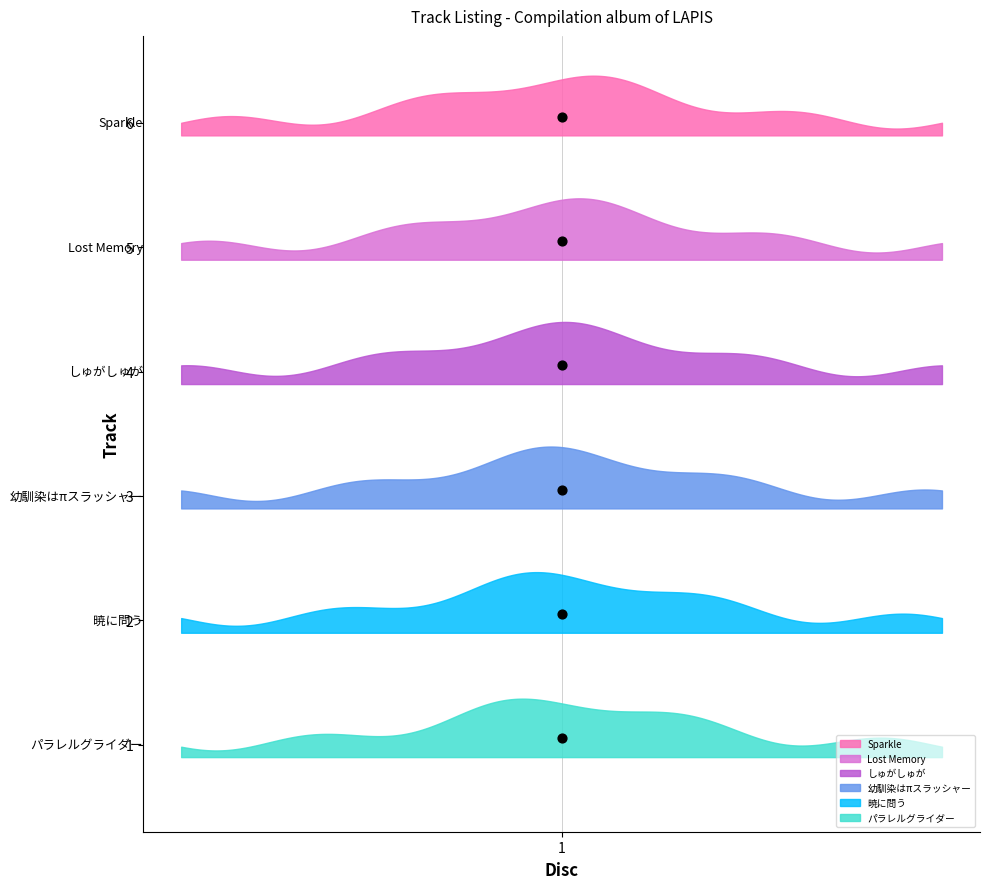

Which has a higher value, 暁に問う or Sparkle?

暁に問う